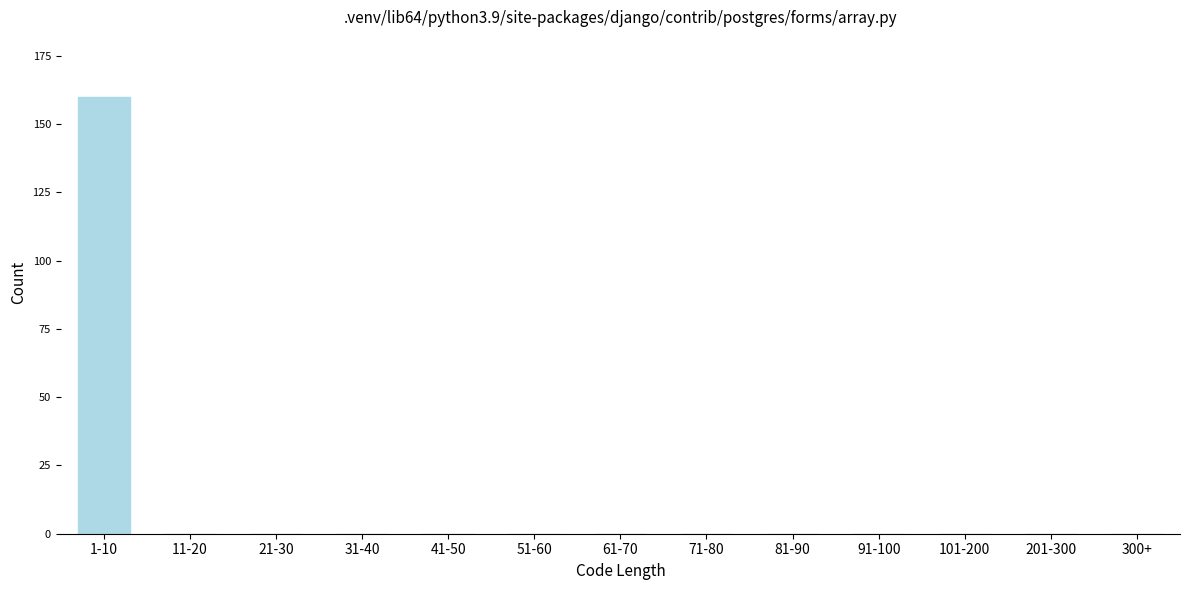

Reading left to right, list all the values displayed in this chart.

1-10=160	11-20=0	21-30=0	31-40=0	41-50=0	51-60=0	61-70=0	71-80=0	81-90=0	91-100=0	101-200=0	201-300=0	300+=0